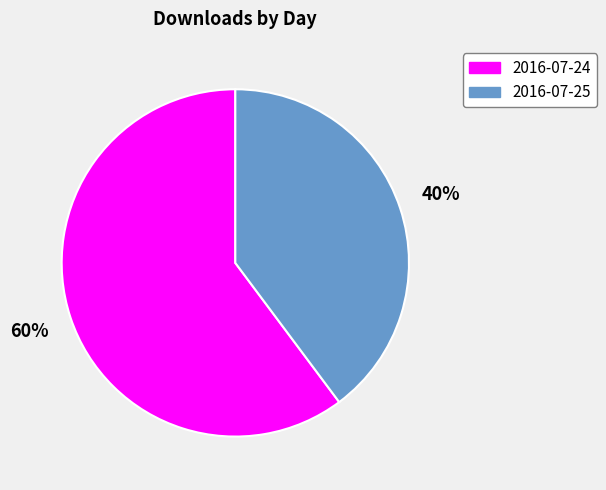

Do 2016-07-24 and 2016-07-25 together represent more than half of the pie?

Yes